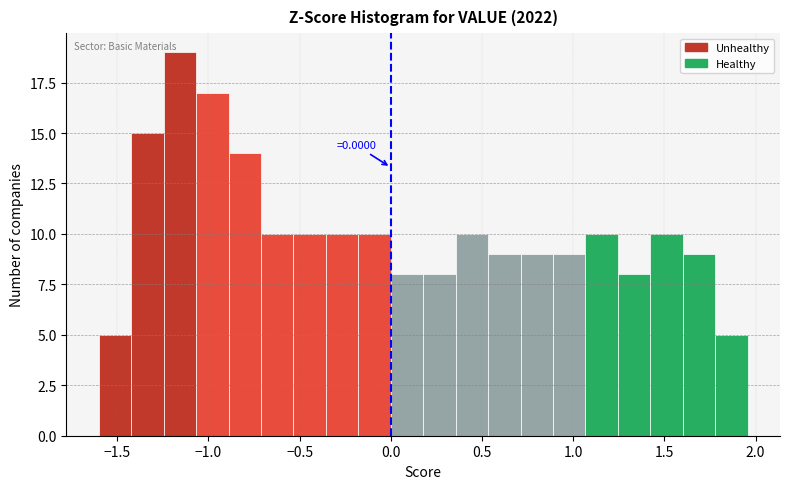

Around what value on the x-axis is the tallest bar? Give the approximate position of its centre, as read against the axis.

-1.15